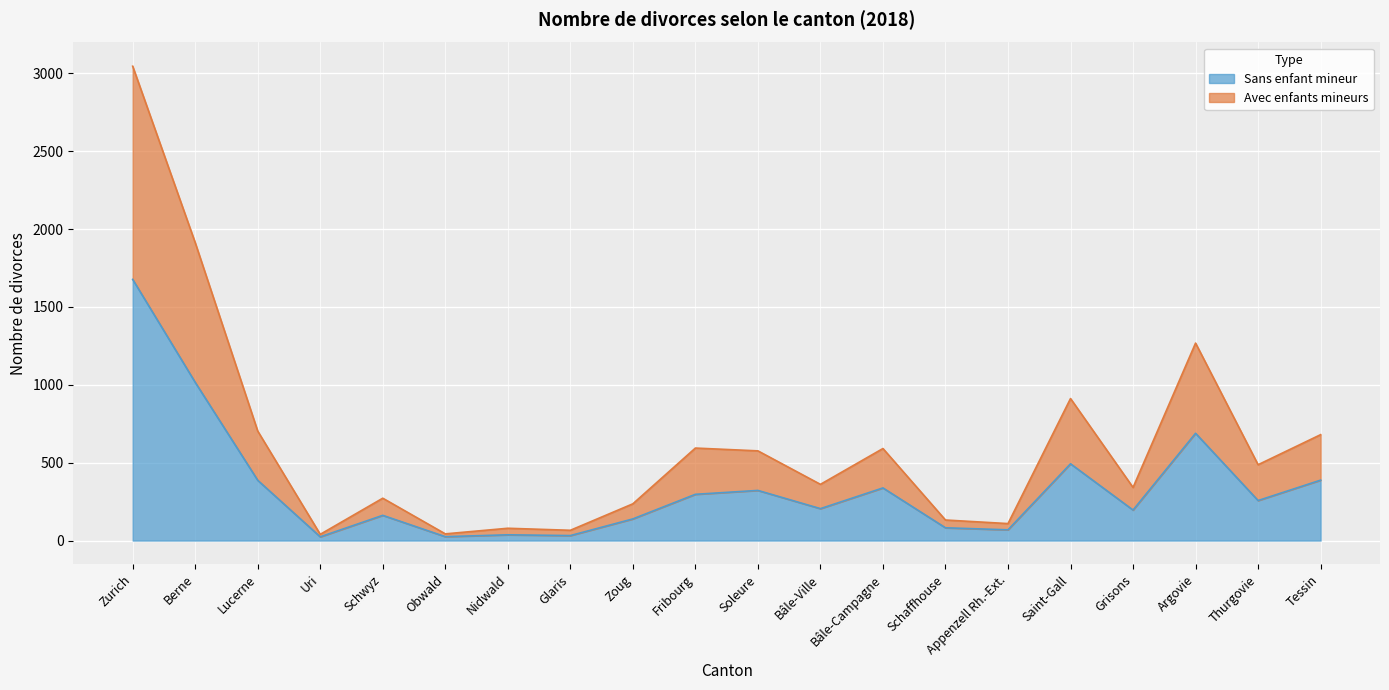

At which category is the sum across all series the highest?

Zurich